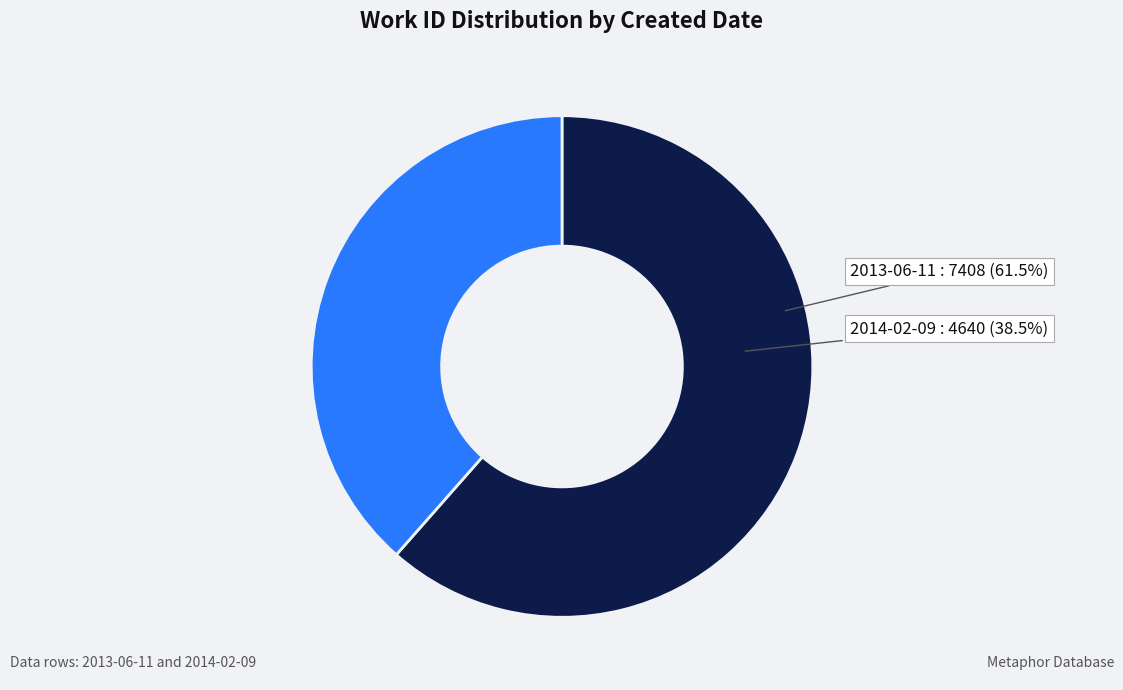

To the nearest percent, what percentage of the pie is 2013-06-11?

61%